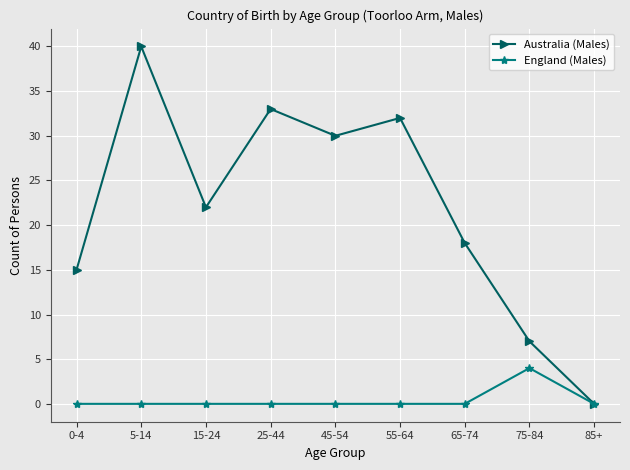

How many distinct data groups are displayed?

2